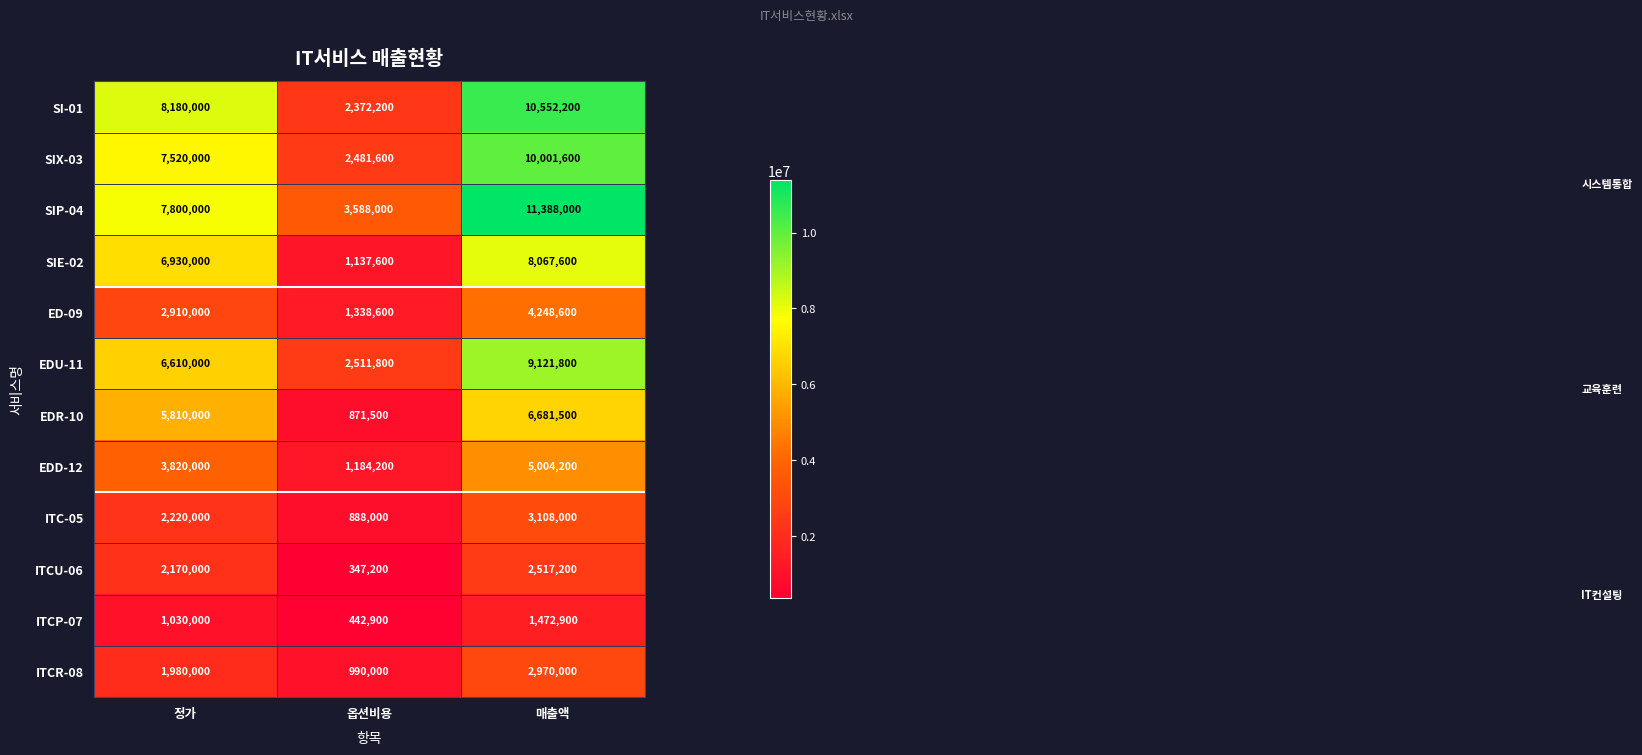

Is it true that SIX-03 equals 10001600 at 매출액?

True